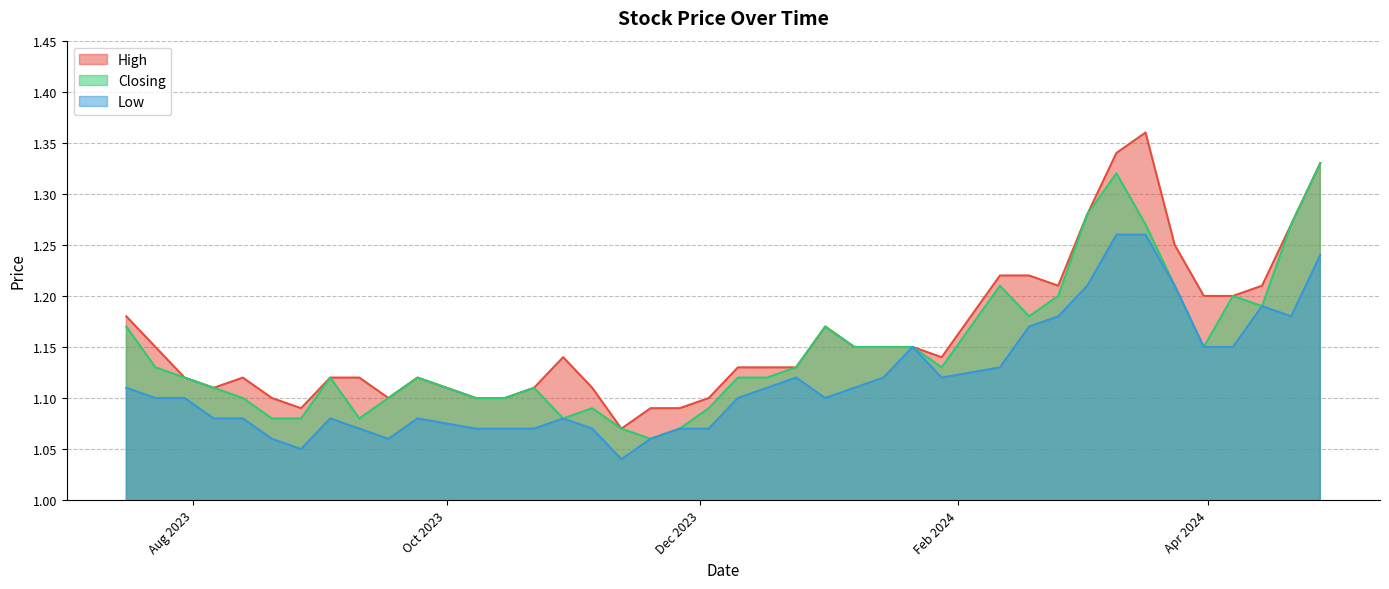

True or false: High has more than 0 points higher than both neighbors.

True